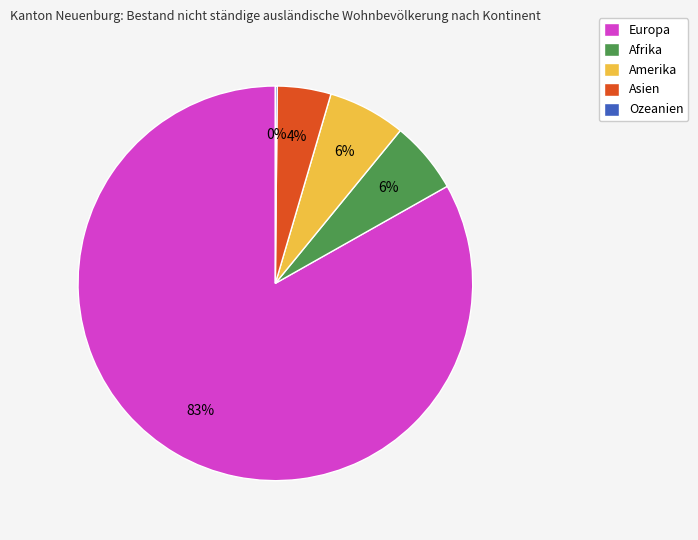

What percentage is the Afrika slice, to the nearest percent?

6%